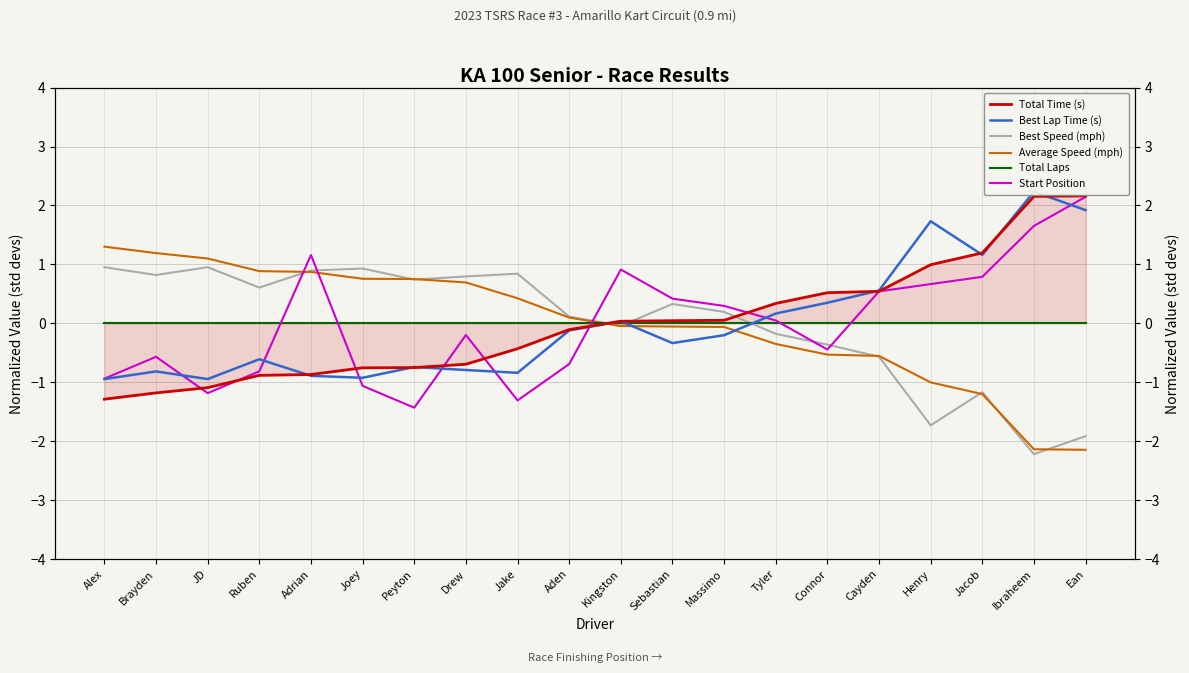

True or false: Total Laps has more than 2 interior local peaks.

False